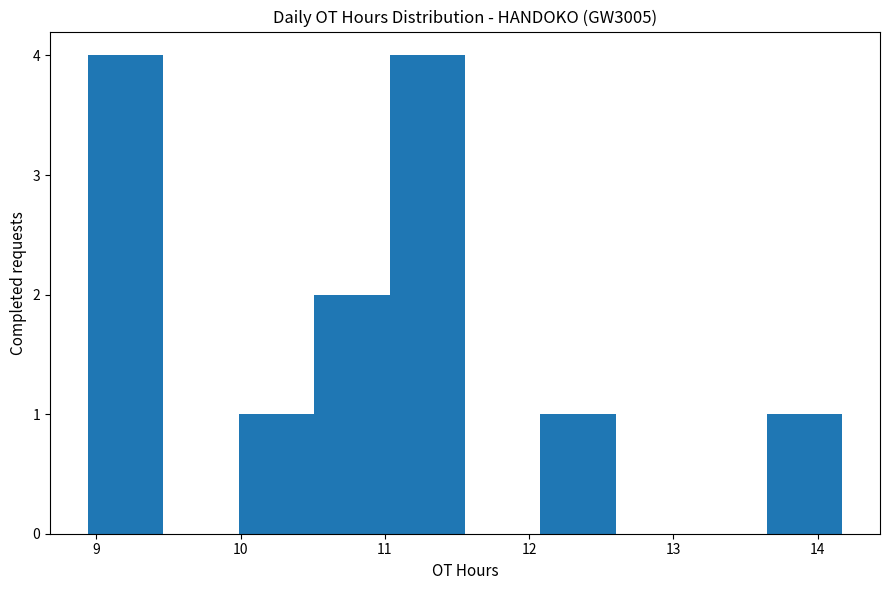

What is the height of the bar covering 12.1 to 12.6 on the x-axis? Neither the bar edges nor the heights are printed on the chart, so give them approximately, as read against the axes.

1